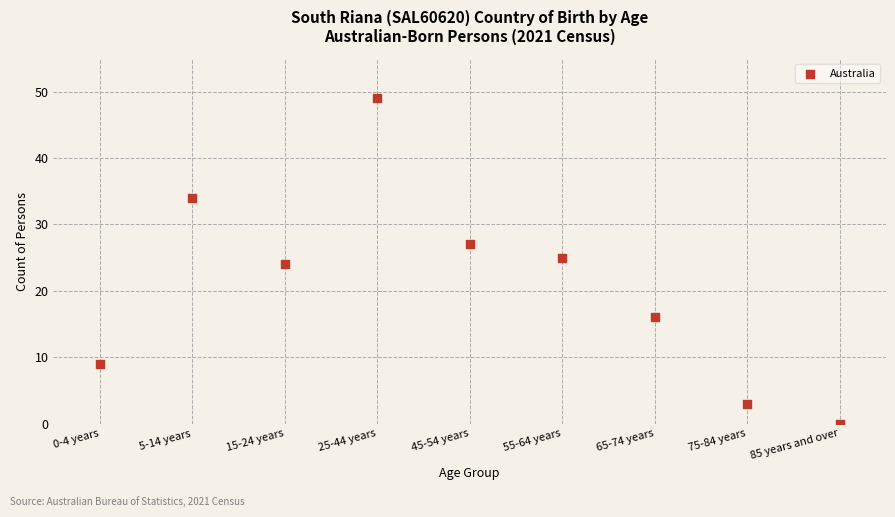

What is the range of Y values (max minus min)?

49